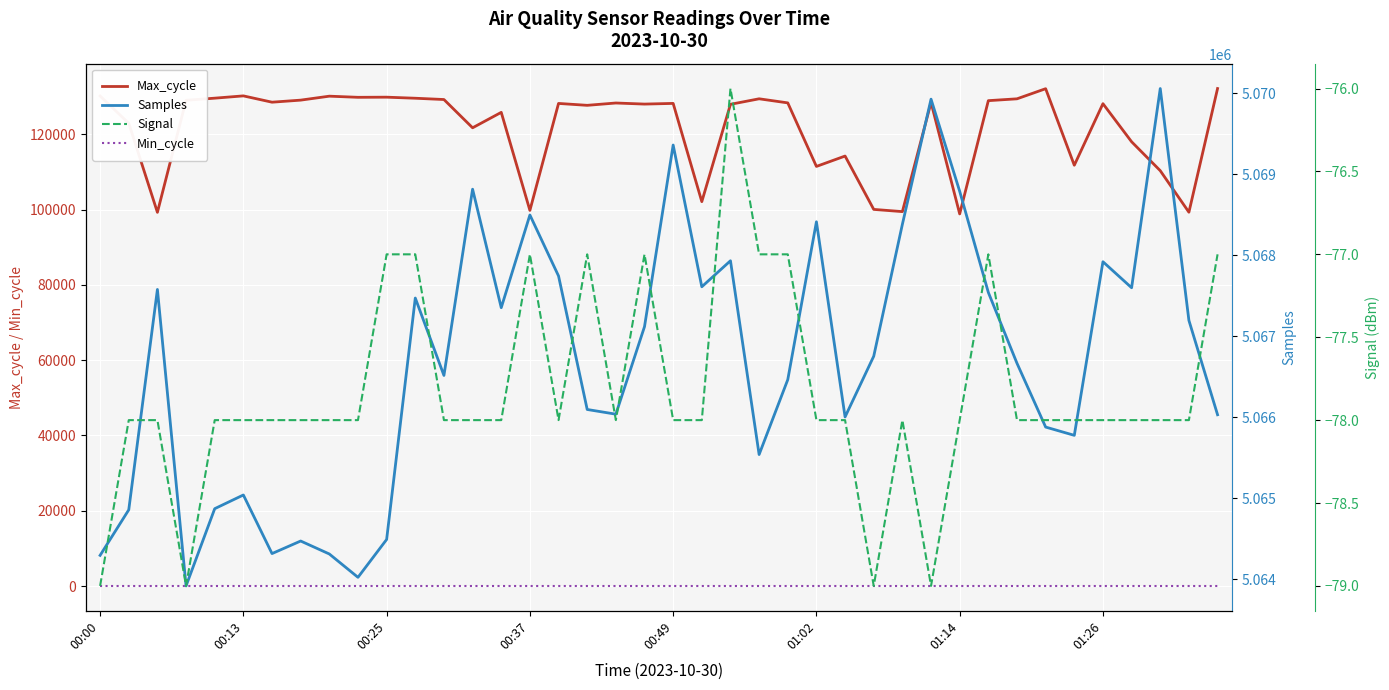

In Signal, how many points are lower than both neighbors (excluding endpoints)?

5